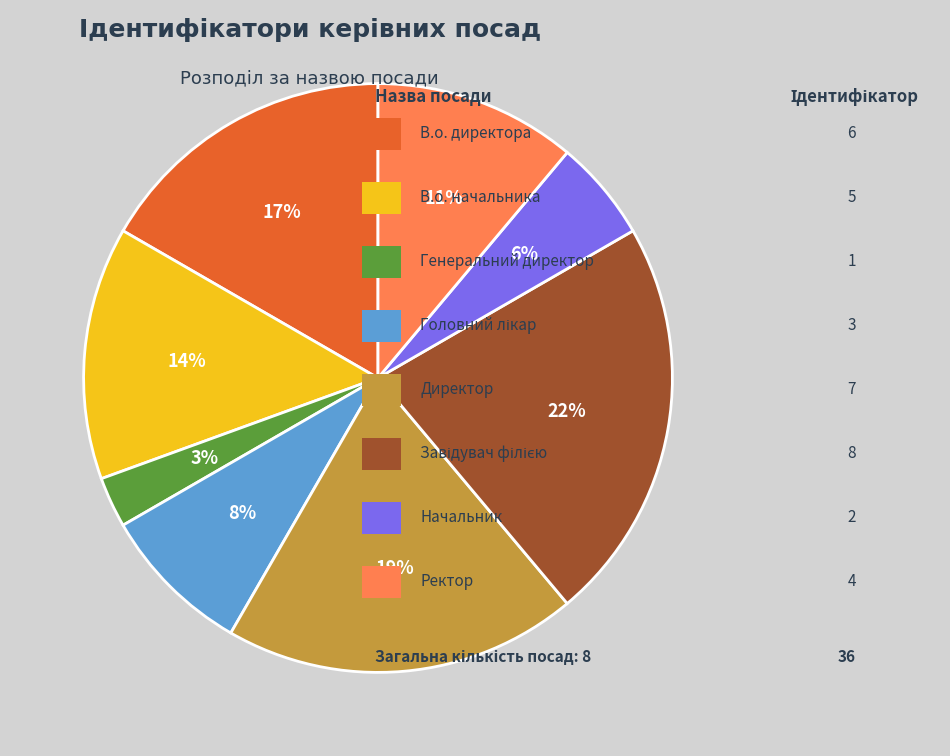

Does any single category account for the majority?

No